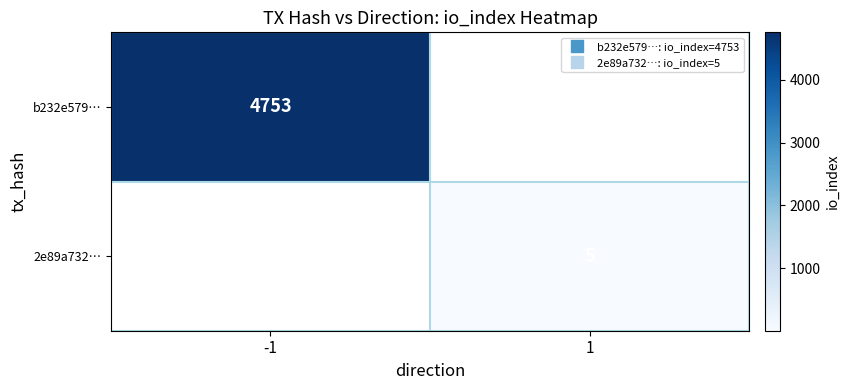

Which series has the widest spread of values?

b232e579…